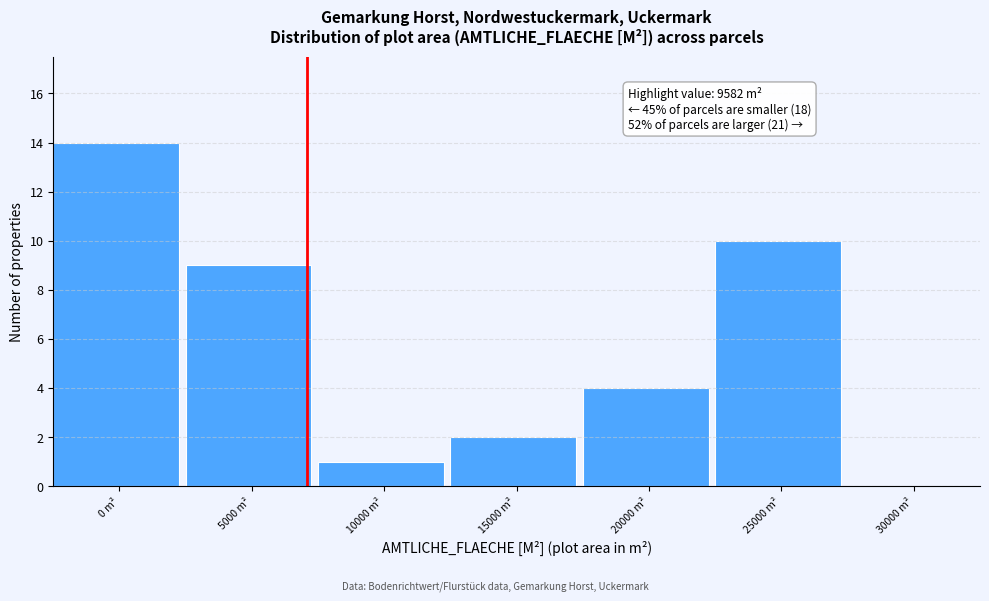

Reading left to right, transcribe all the data shown in this chart.

0 m²=14	5000 m²=9	10000 m²=1	15000 m²=2	20000 m²=4	25000 m²=10	30000 m²=0